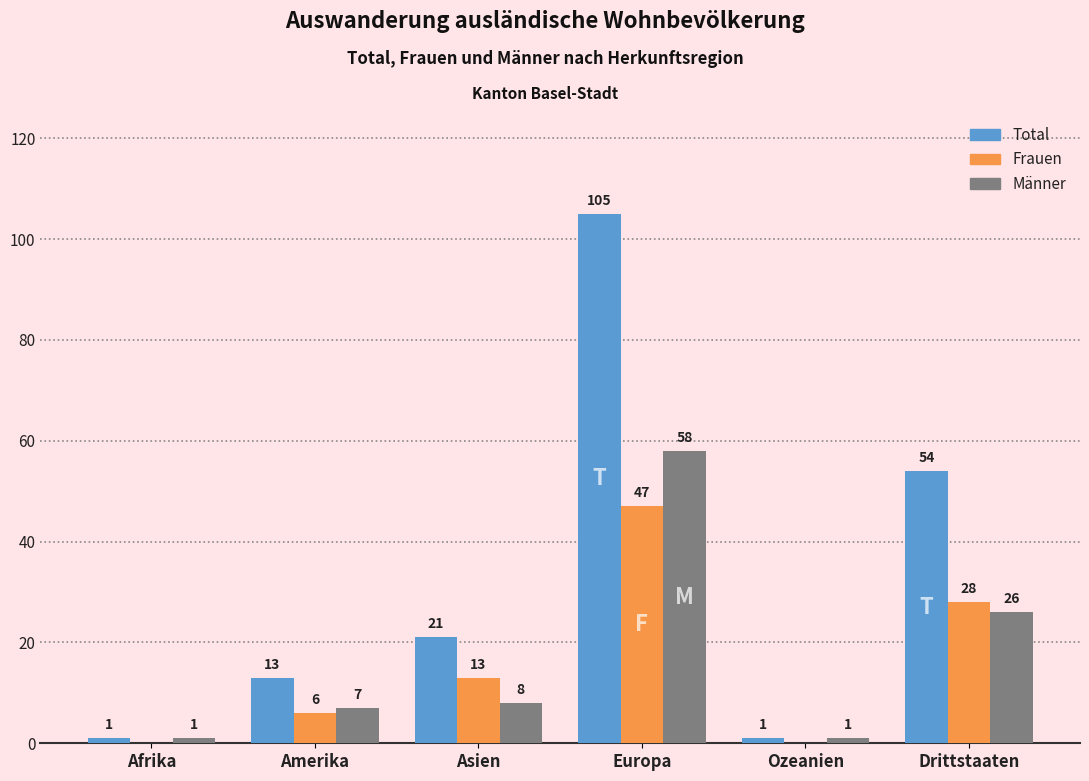

How many Total values are between 1 and 54?

5